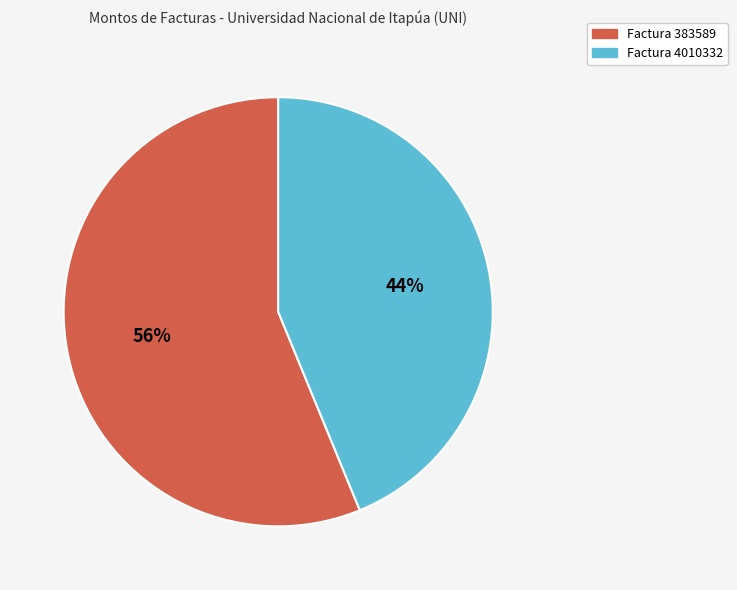

Which slice is the largest?

Factura 383589